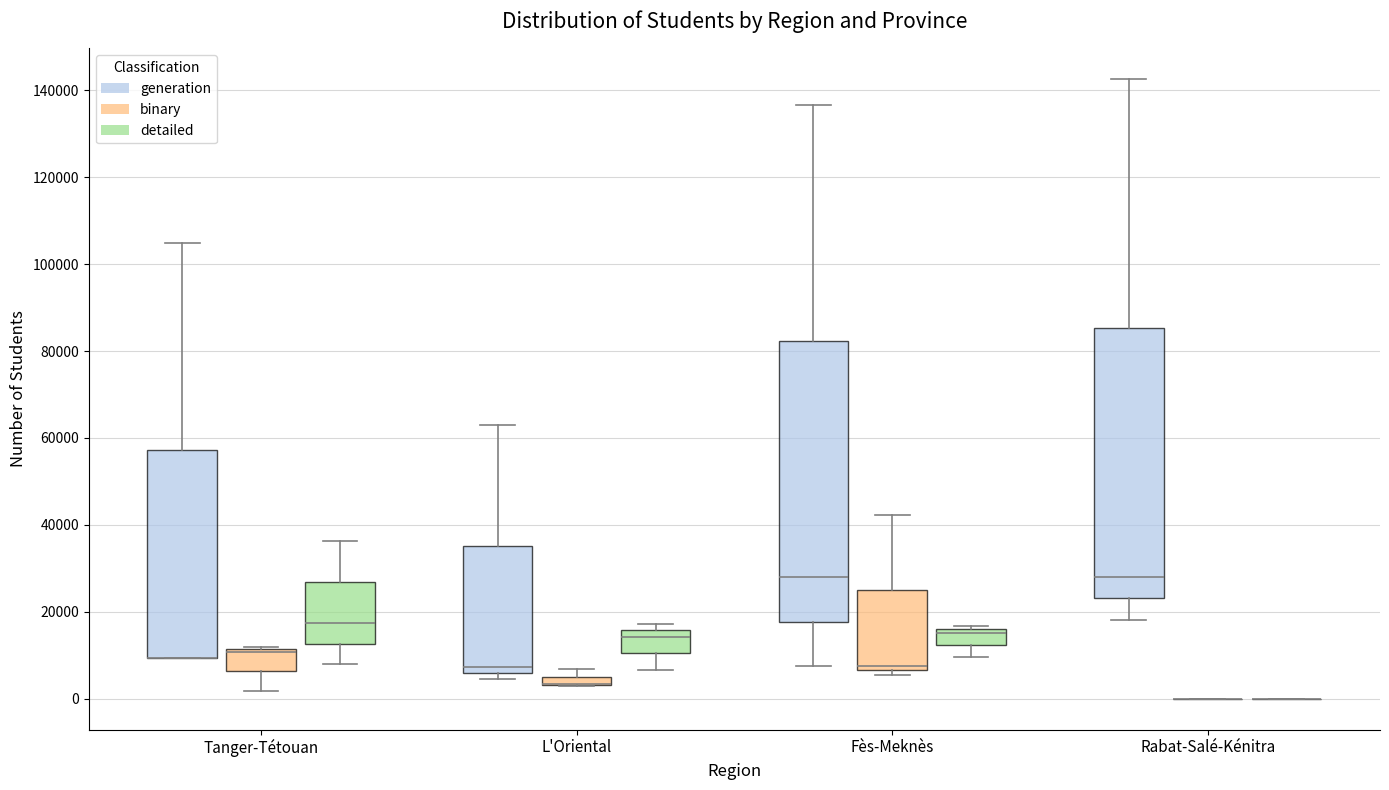

Where is the upper edge of the box for L'Oriental (generation) on the y-axis? The values are not printed on the chart, so give them approximately, as read against the axis.

36000